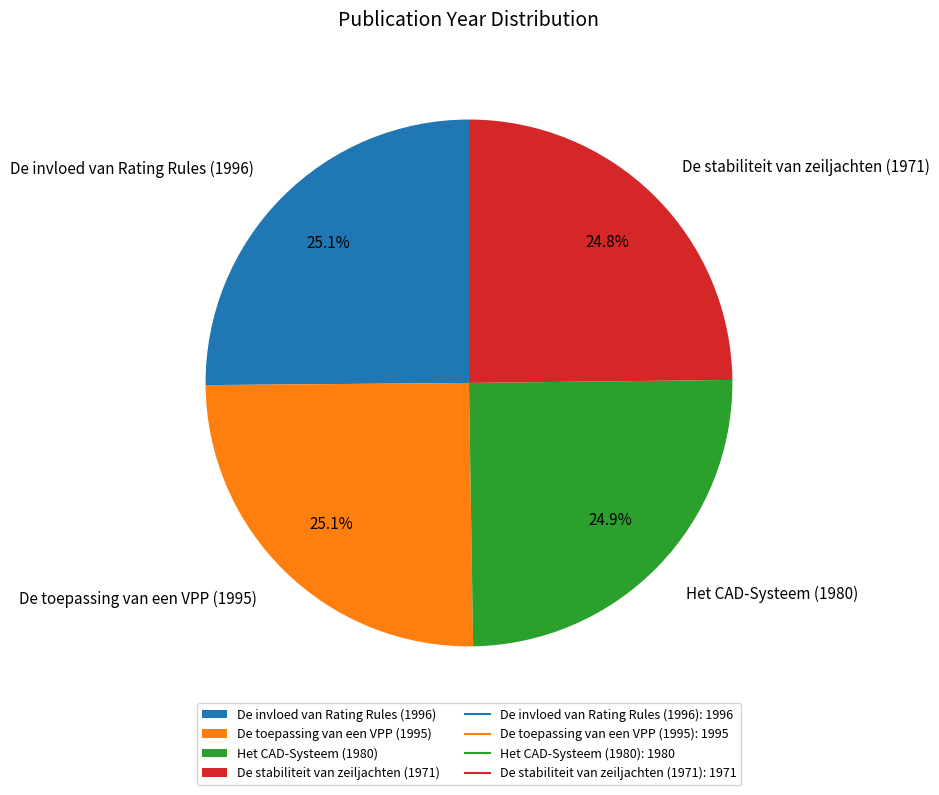

What is the ratio of the value at De invloed van Rating Rules (1996) to the value at De stabiliteit van zeiljachten (1971)?

1.0